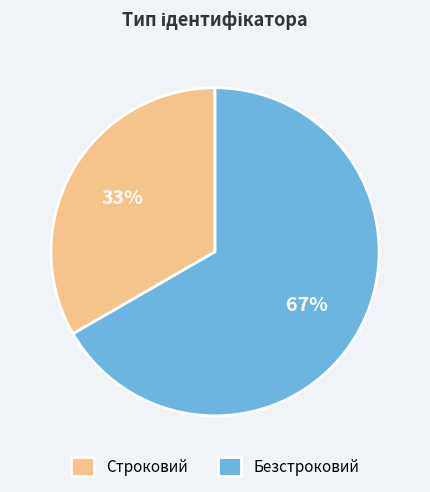

What is the majority slice?

Безстроковий